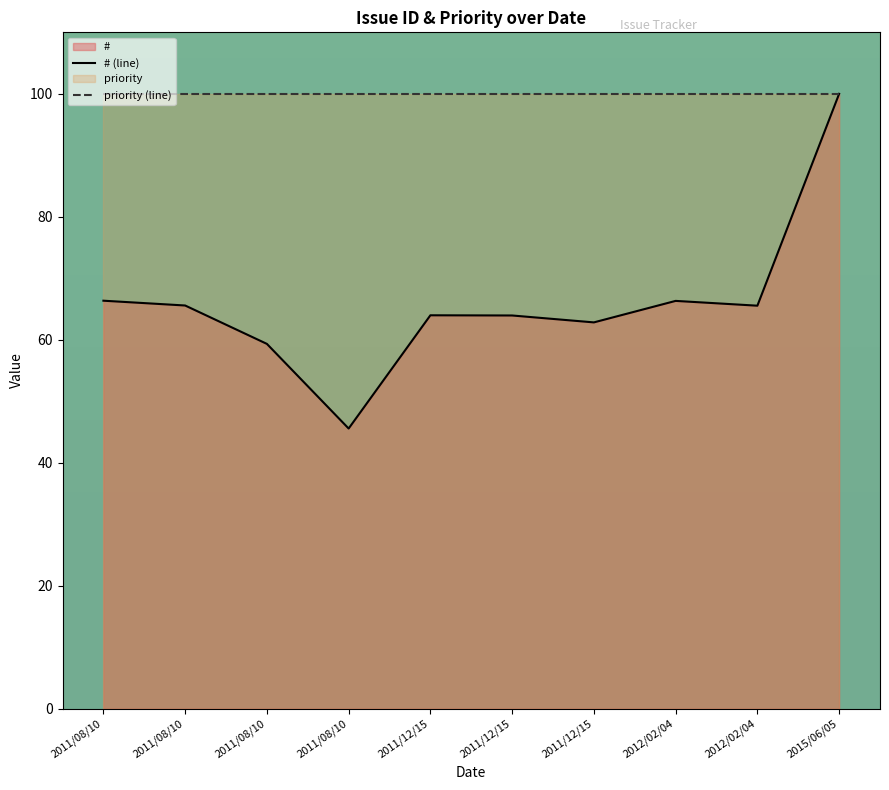

Rank the series at 2012/02/04 from lowest to highest value.

# (line), priority (line)